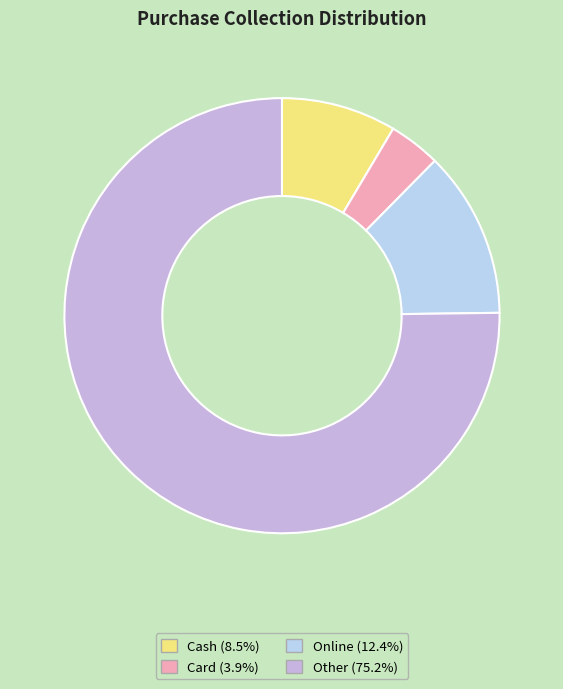

To the nearest percent, what is the average slice percentage?

25%